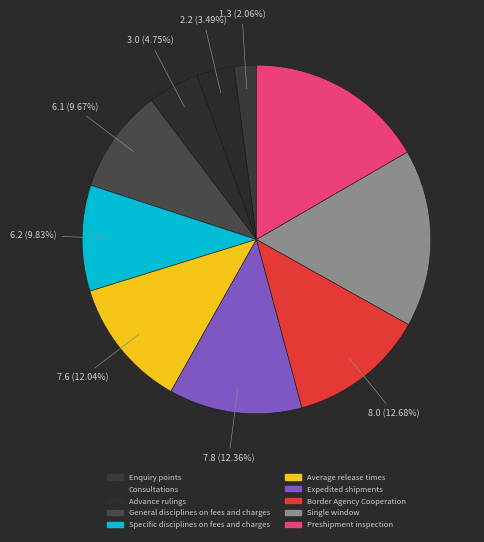

How many slices are in this pie chart?

10